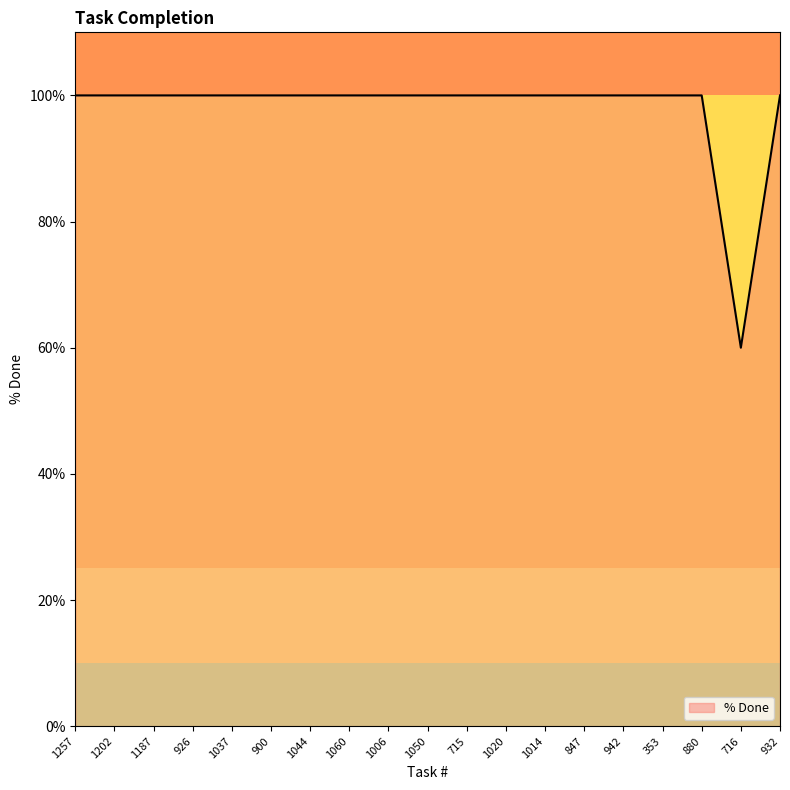

What position from the right is 847?

6